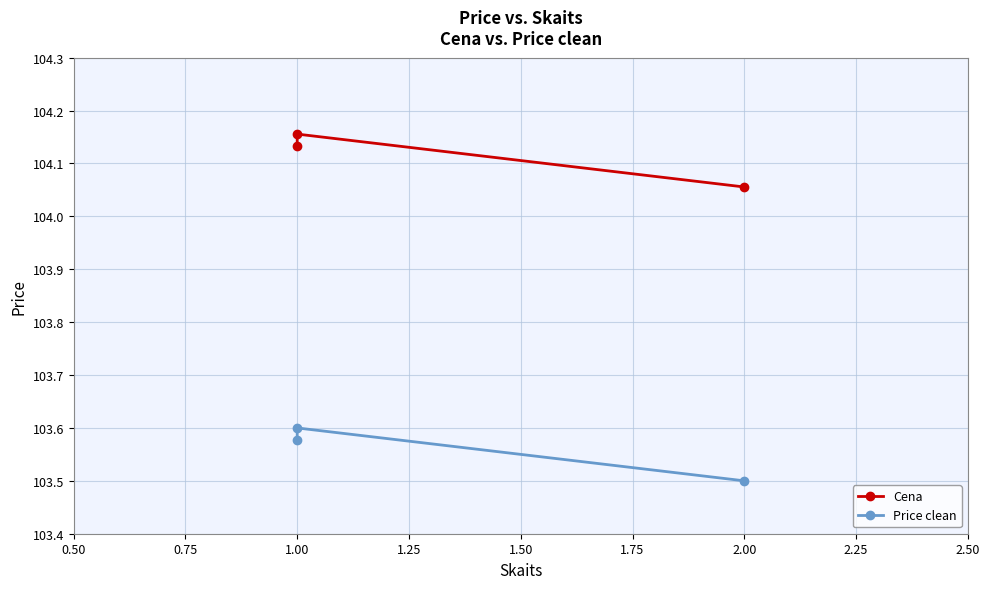

How many lines are shown in the chart?

2